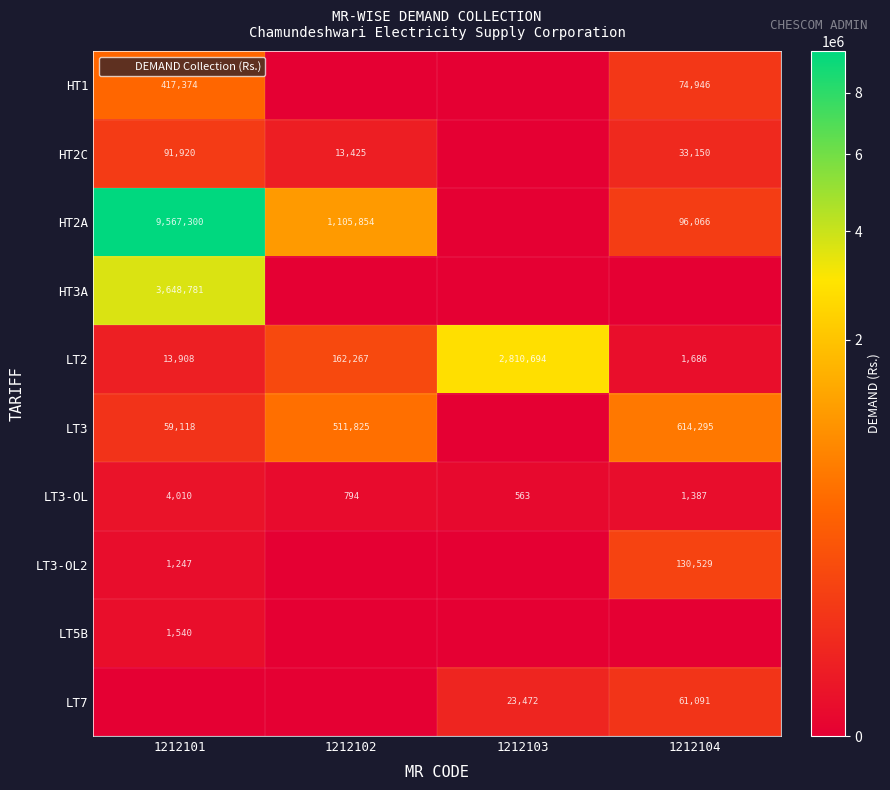

How many values in HT2A are above zero?

3